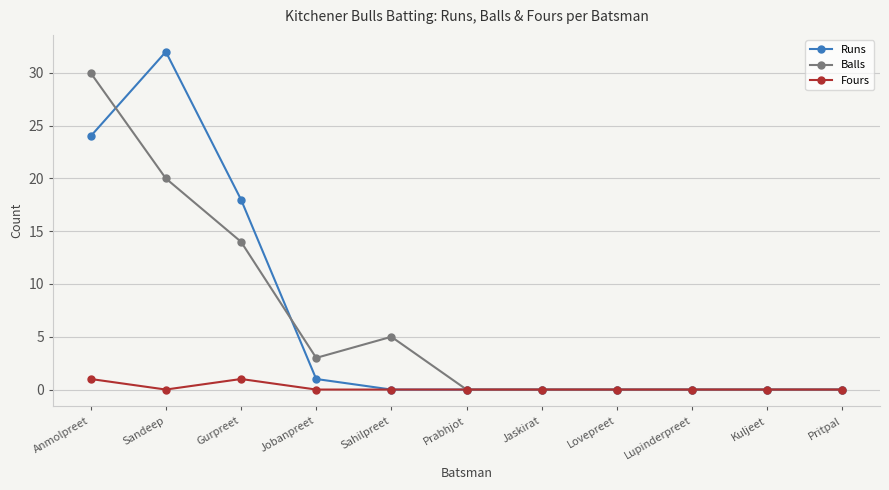

Reading left to right, list all the values displayed in this chart.

Runs: 24	32	18	1	0	0	0	0	0	0	0
Balls: 30	20	14	3	5	0	0	0	0	0	0
Fours: 1	0	1	0	0	0	0	0	0	0	0